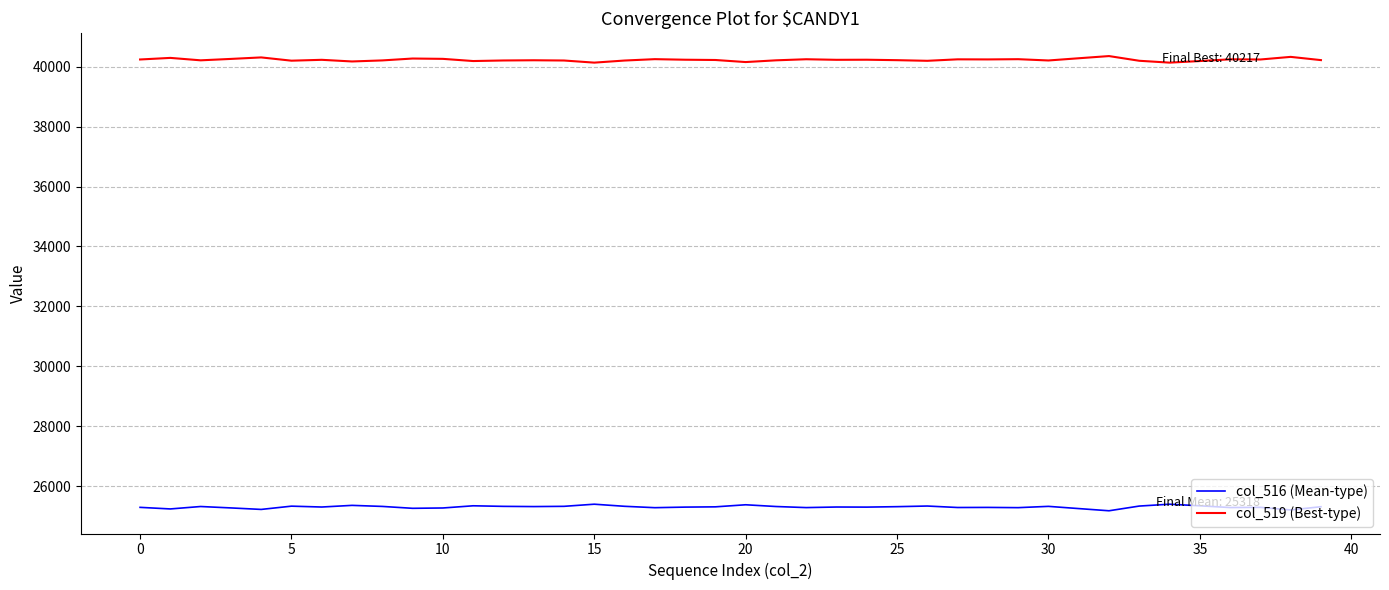

What is the difference between the maximum and minimum values in the col_519 (Best-type) series?

219